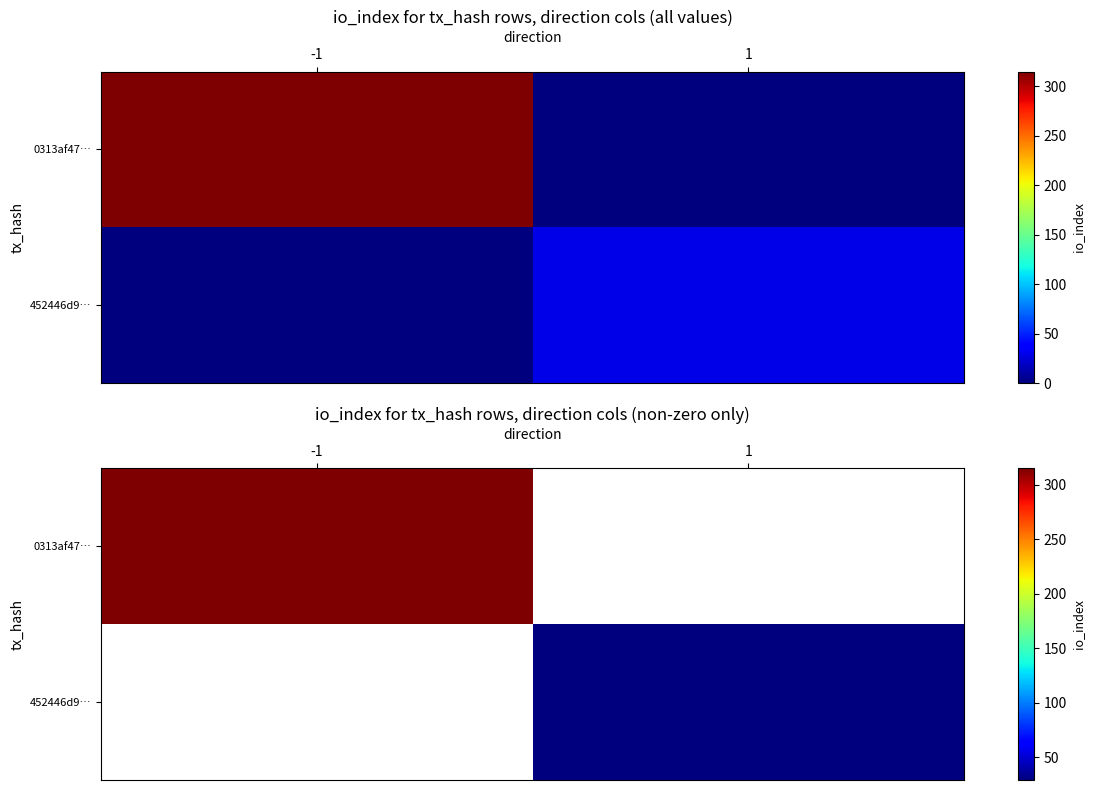

How many values in 0313af47… are above zero?

1